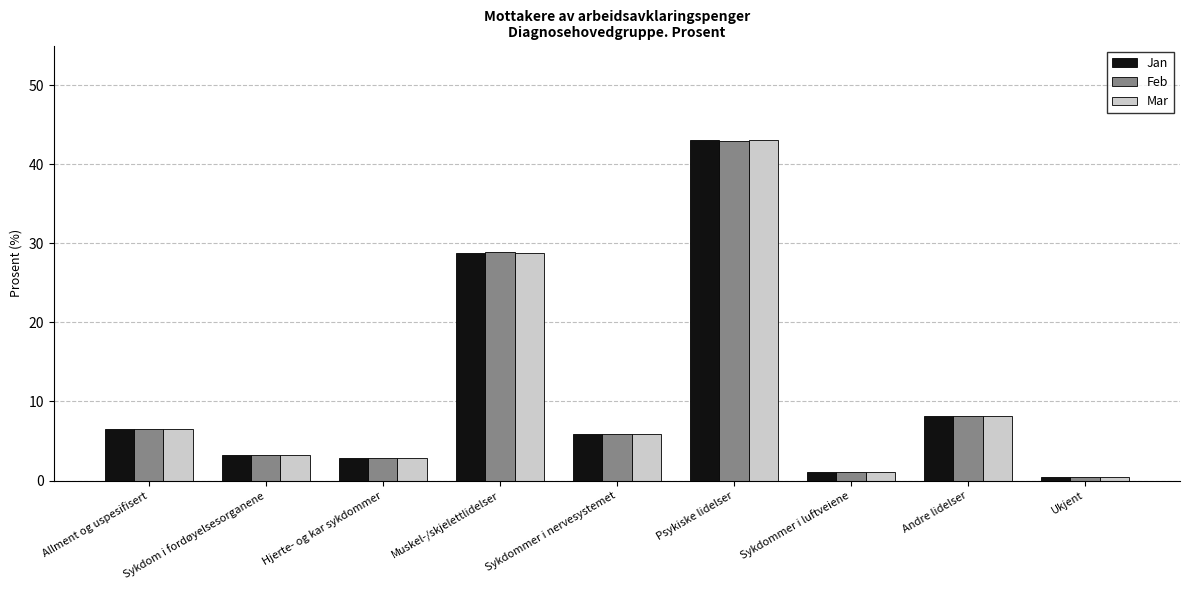

At which label is Mar closest to 21?

Muskel-/skjelettlidelser